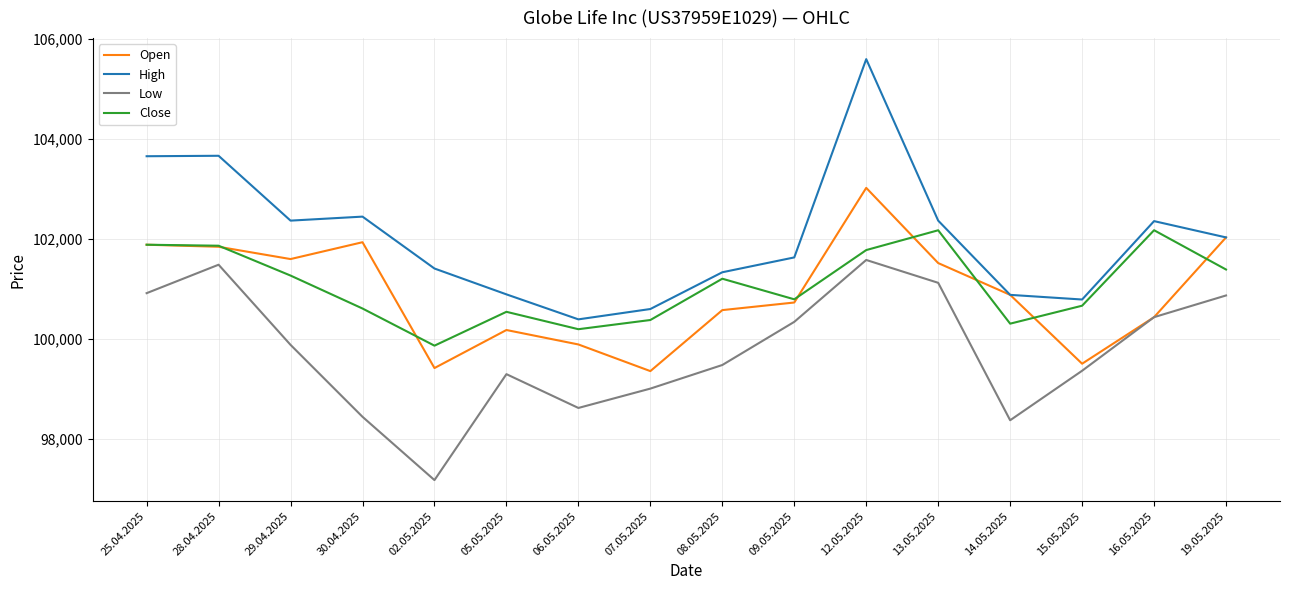

How many distinct data groups are displayed?

4